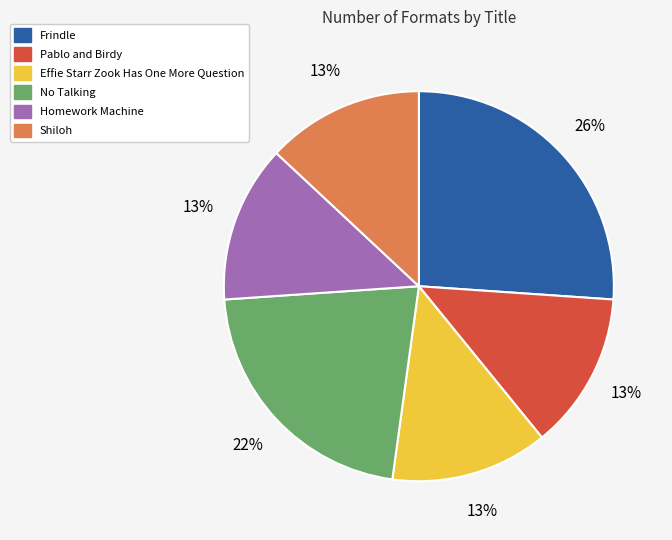

How many segments does this pie chart have?

6